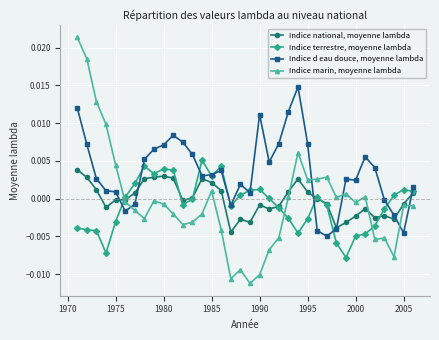

List the series in order of their peak value, highest first.

Indice marin, moyenne lambda, Indice d eau douce, moyenne lambda, Indice terrestre, moyenne lambda, Indice national, moyenne lambda